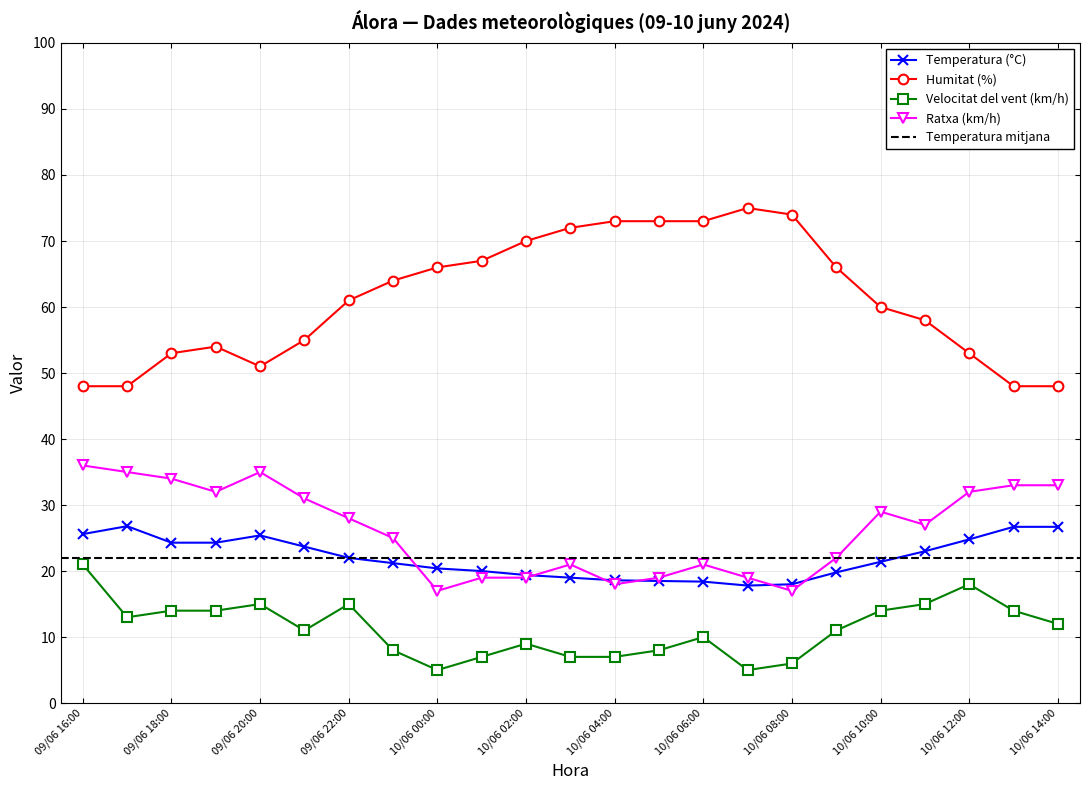

What is the lowest value of the Temperatura (°C) series?

17.8